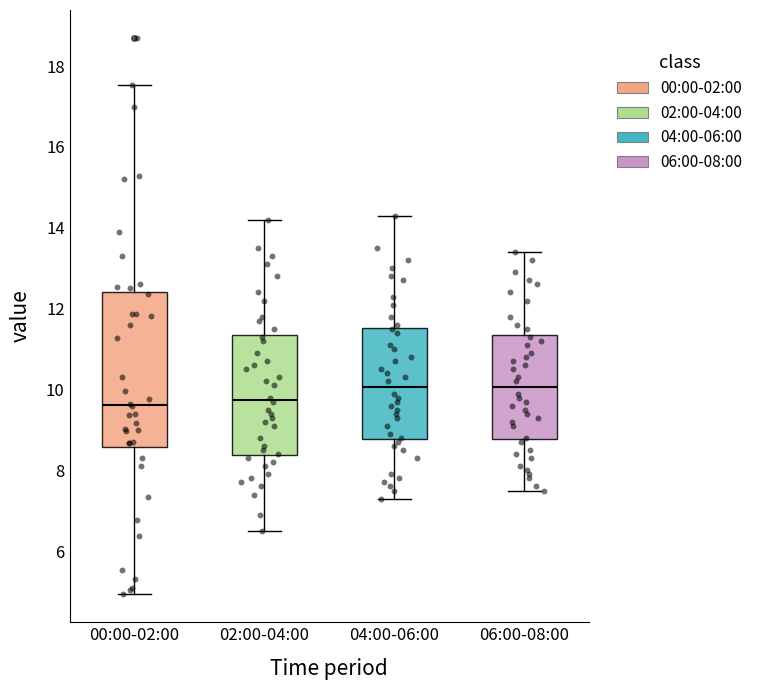

Reading left to right, read every box against the y-axis: the position of its median line, the range the box covers, and the ends of its whiskers. The values are not printed on the chart, so give them approximately, as read against the axis.

00:00-02:00: median 9.6, box 8.6 to 12.4, whiskers 5.0 to 17.6
02:00-04:00: median 9.8, box 8.4 to 11.4, whiskers 6.6 to 14.2
04:00-06:00: median 10.0, box 8.8 to 11.6, whiskers 7.4 to 14.4
06:00-08:00: median 10.0, box 8.8 to 11.4, whiskers 7.6 to 13.4